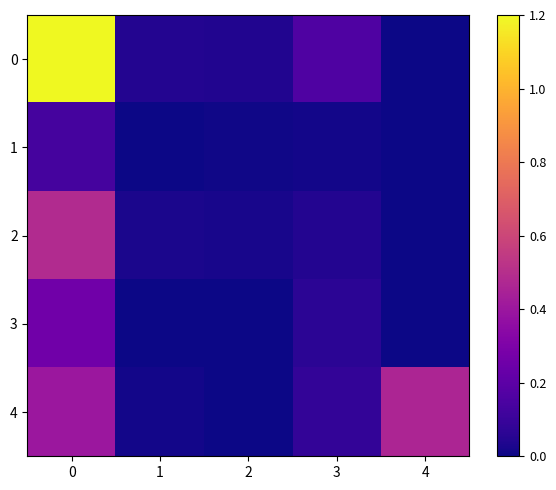

At 4, list the series in order from smallest to largest.

0, 1, 2, 3, 4